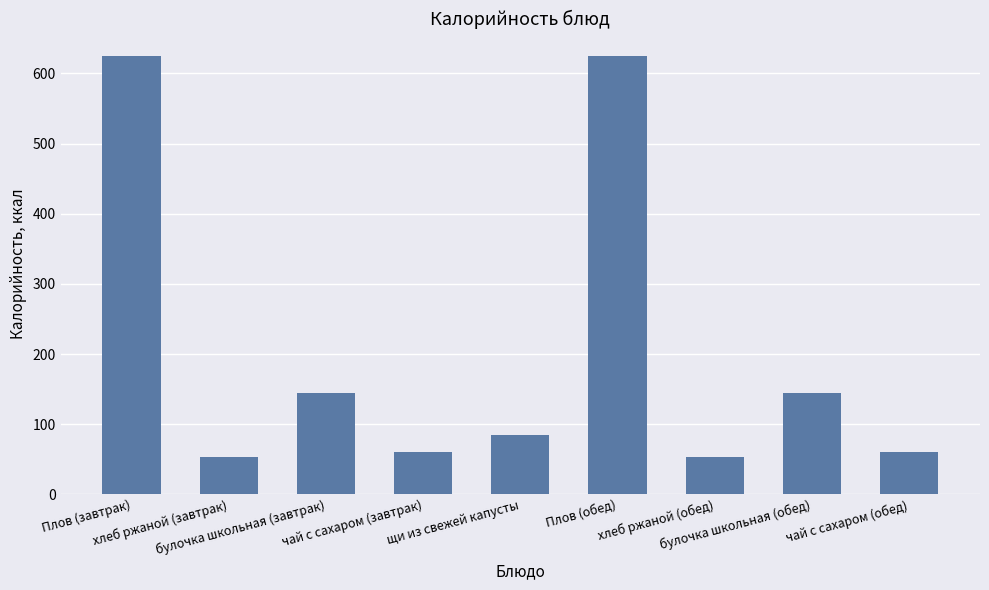

What is the maximum value shown in the chart?

625.6